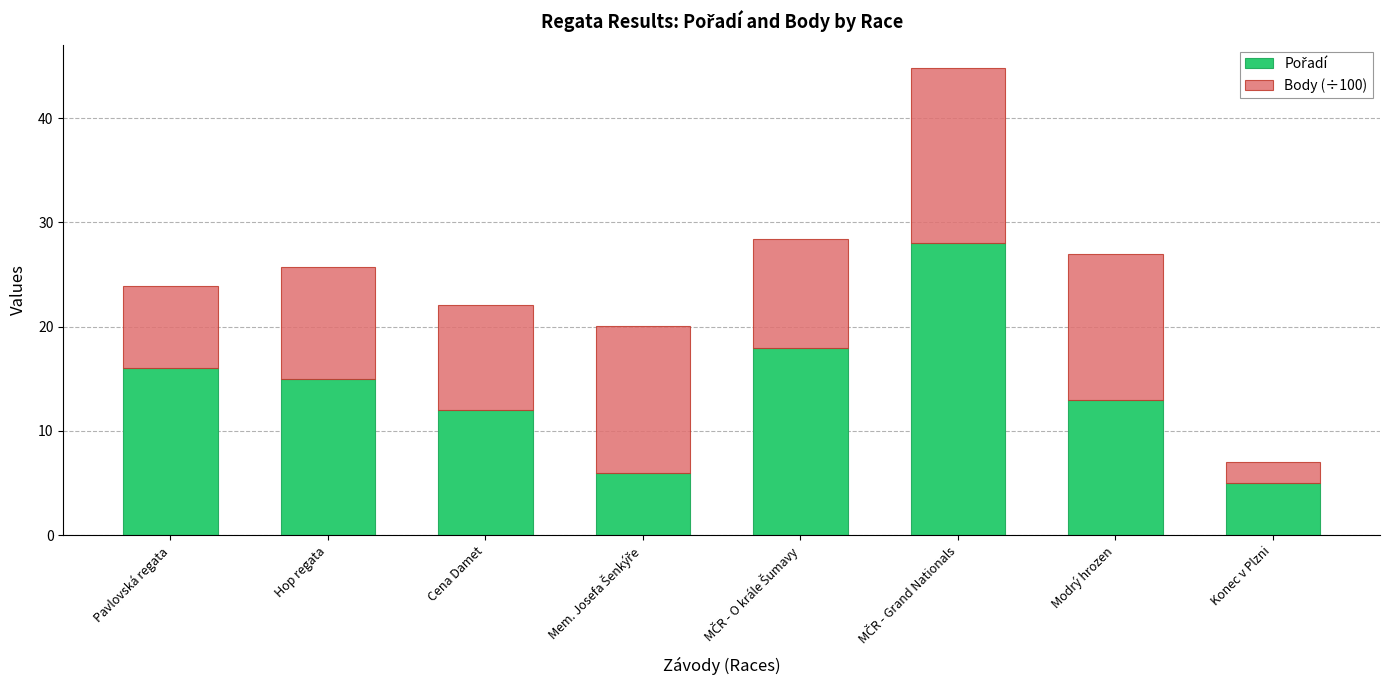

What is the total value across all series at Hop regata?

25.7